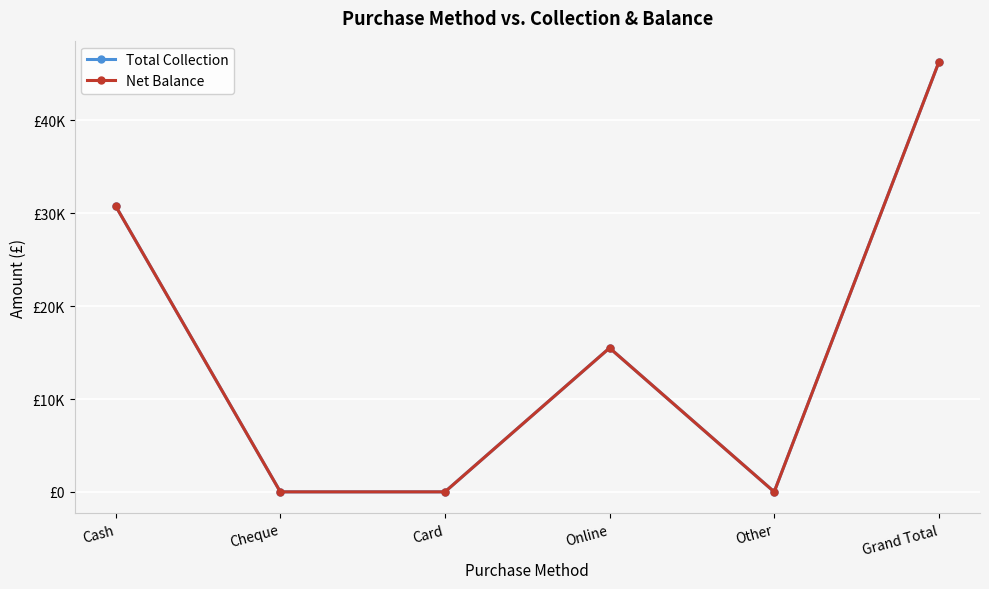

Does the chart have visible grid lines?

Yes